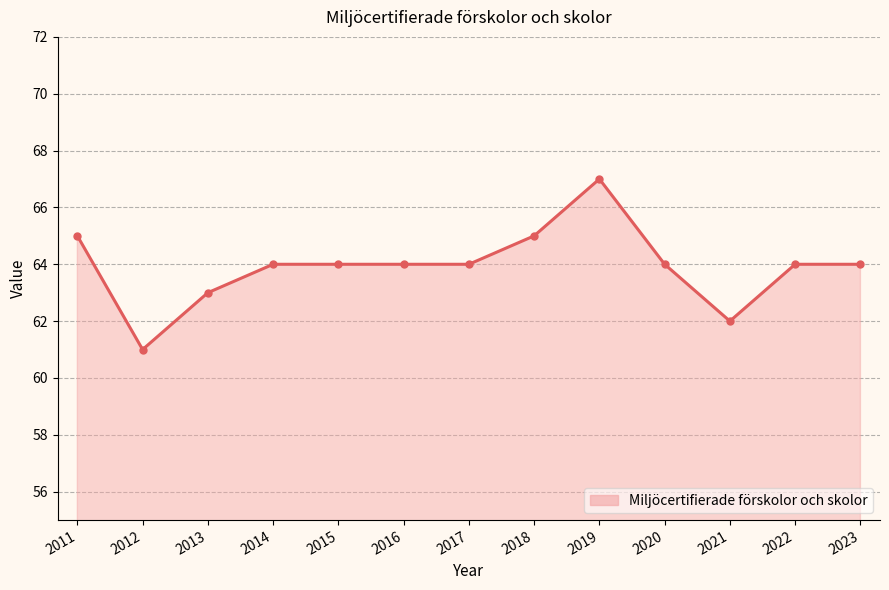

How many lines are shown in the chart?

1